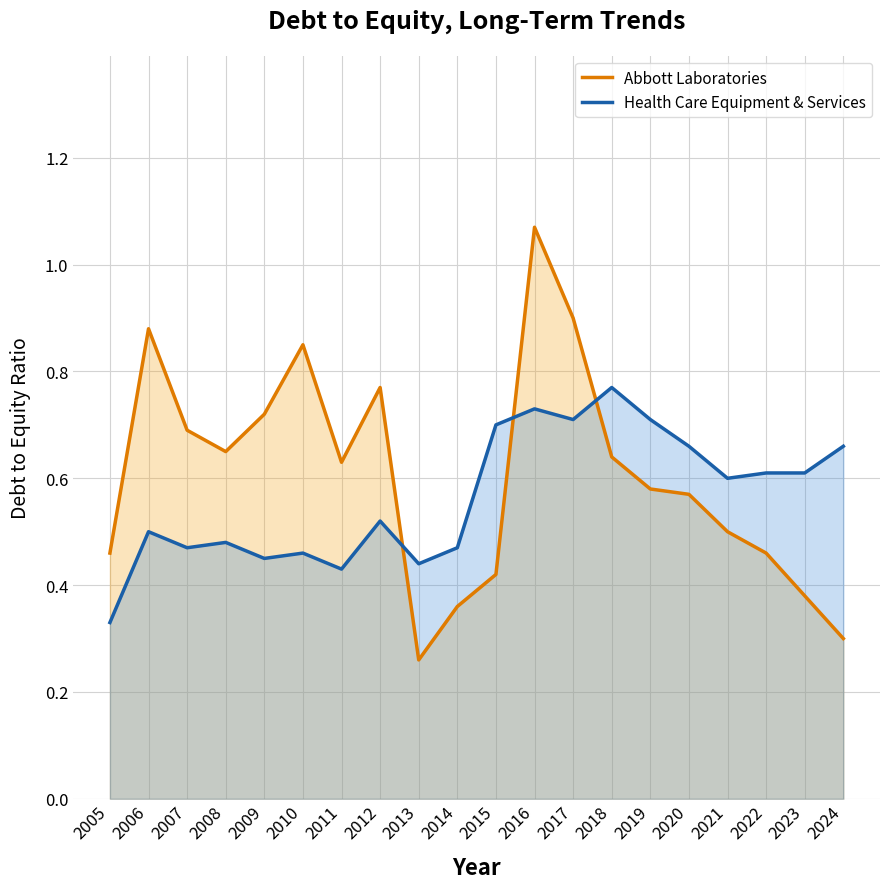

Which series has the largest range (max minus min)?

Abbott Laboratories